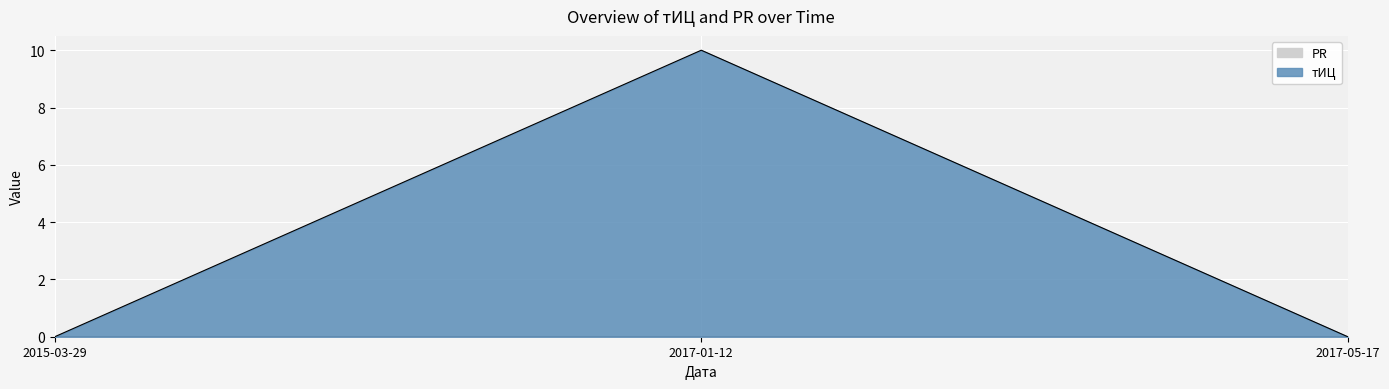

Reading right to left, extract all data points from this chart.

2017-05-17=0	2017-01-12=10	2015-03-29=0